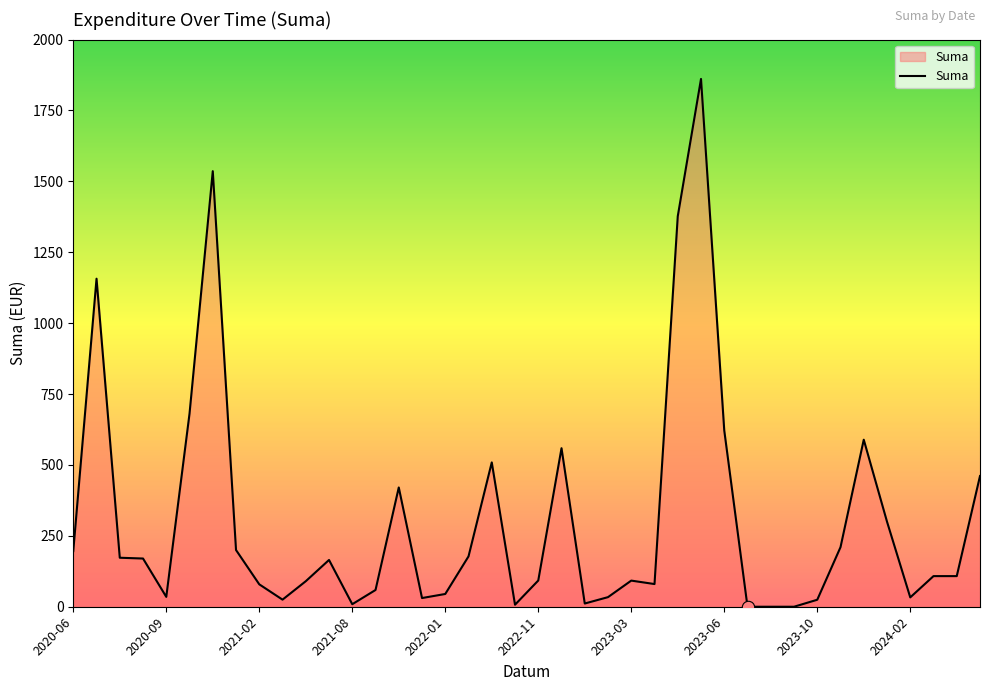

What is the greatest value displayed?

1861.2